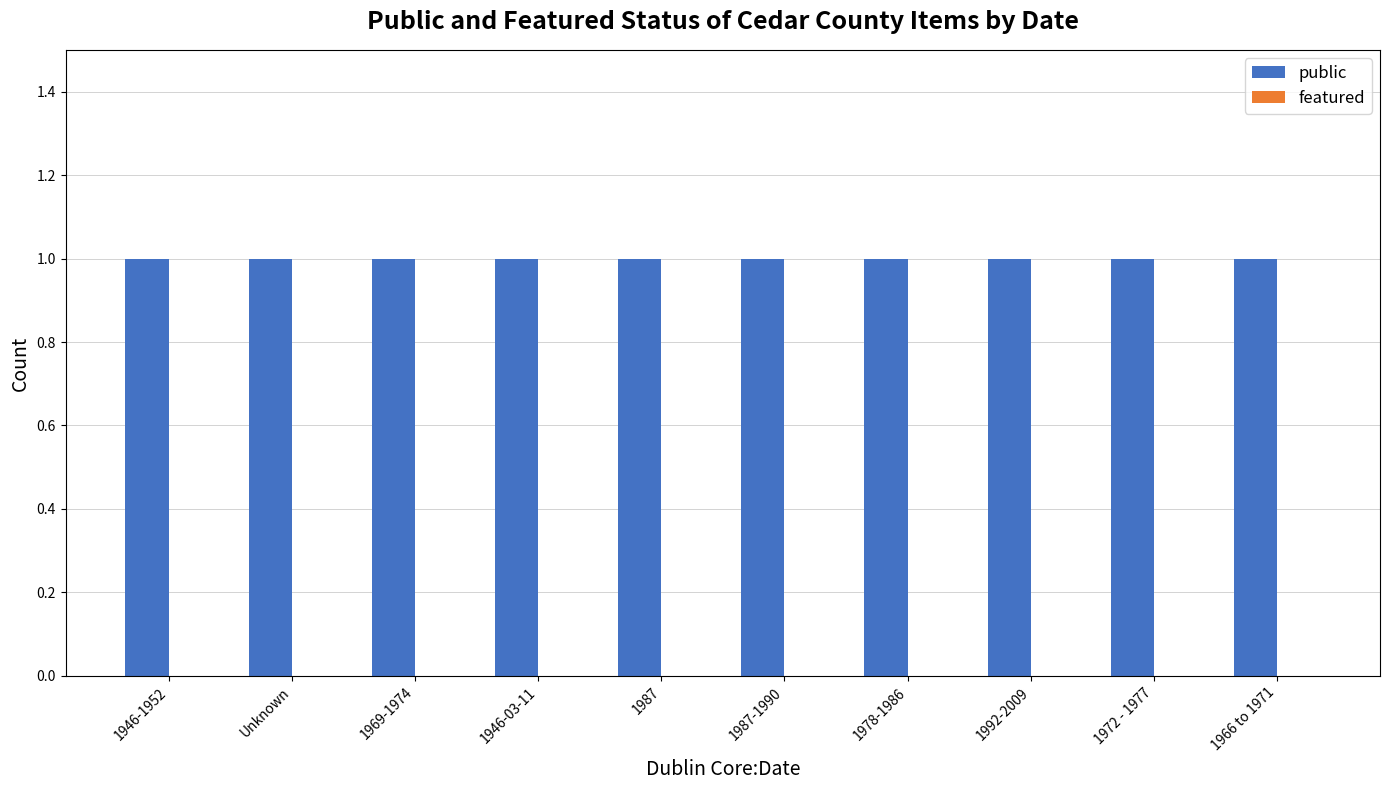

What is the greatest value displayed?

1